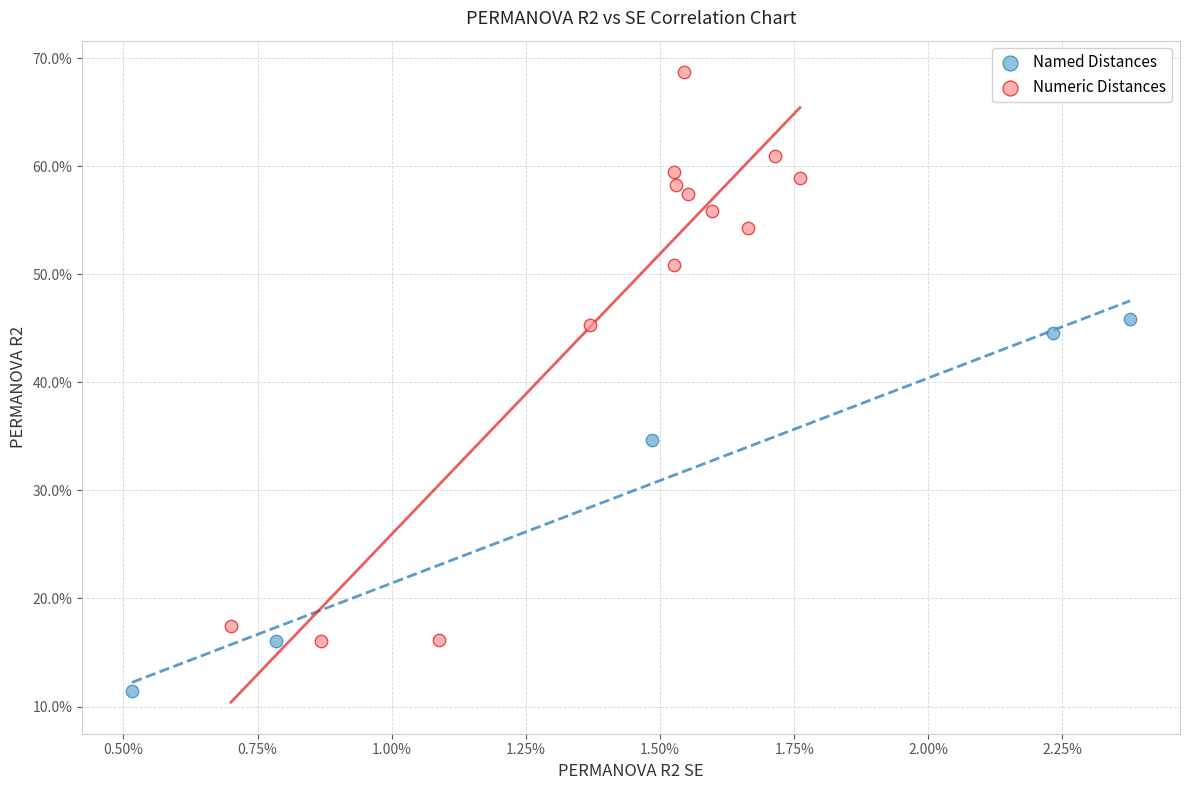

What are all the series names shown in the legend?

Named Distances, Numeric Distances